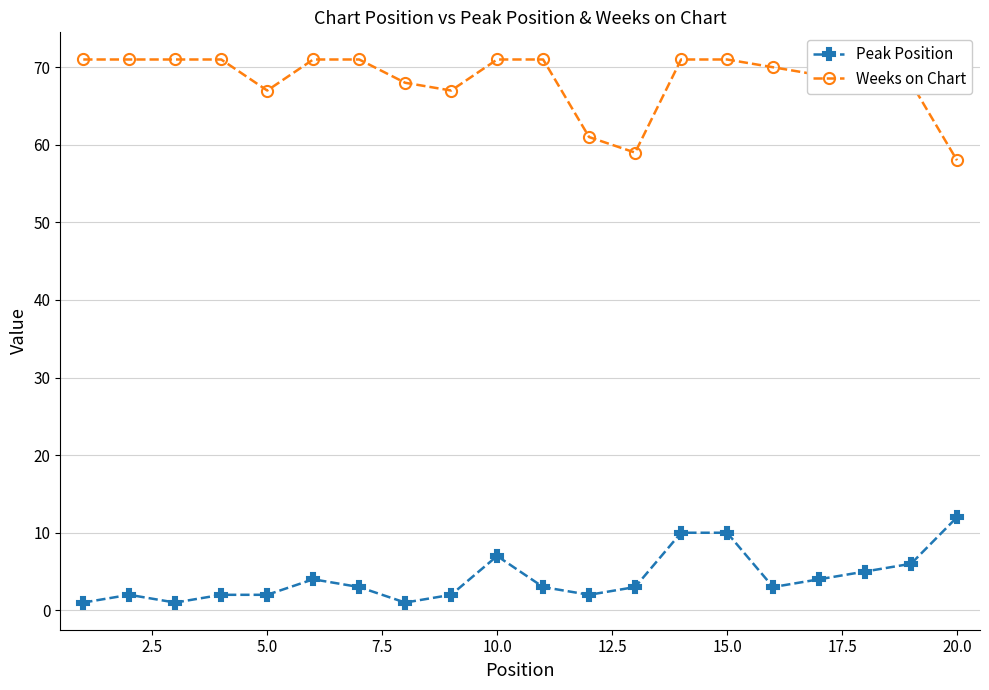

What is the value of the Weeks on Chart point at the 17th from the left?

69